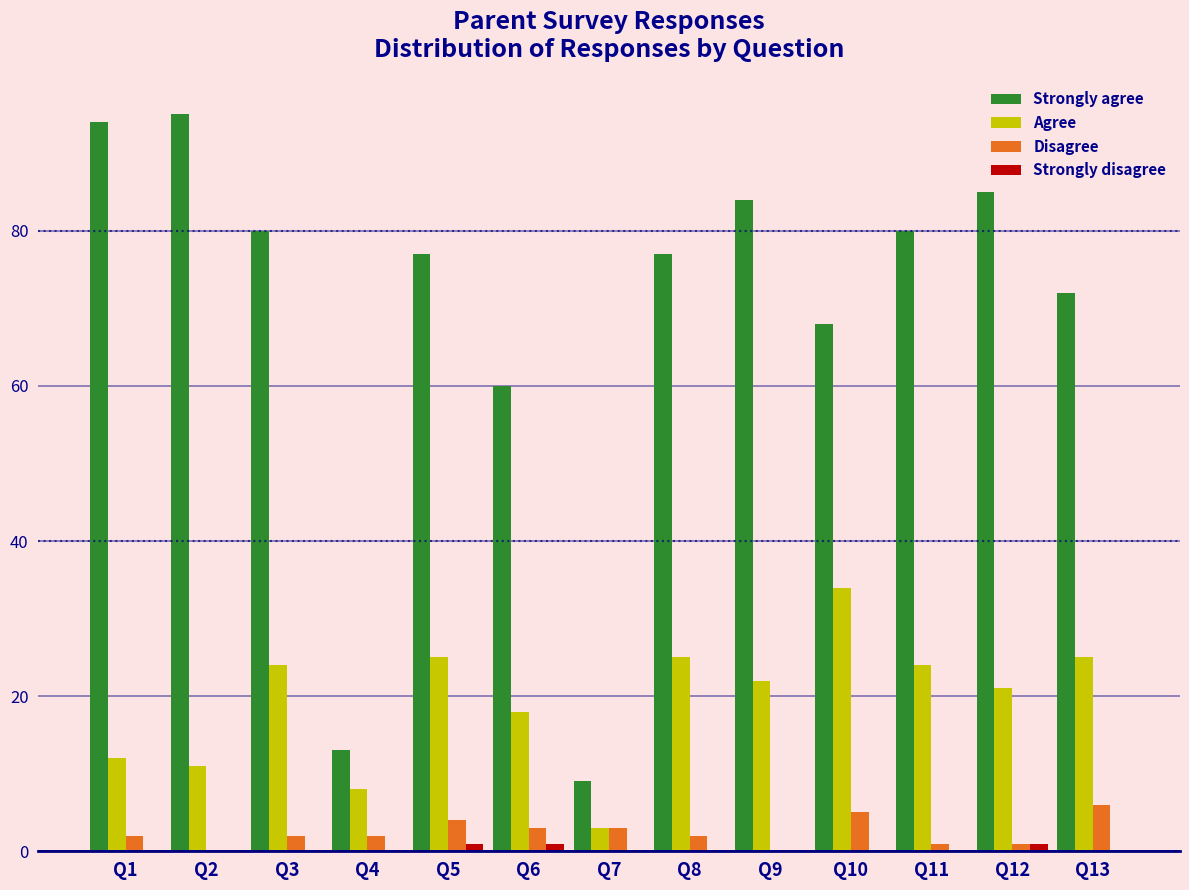

What is the maximum value shown in the chart?

95